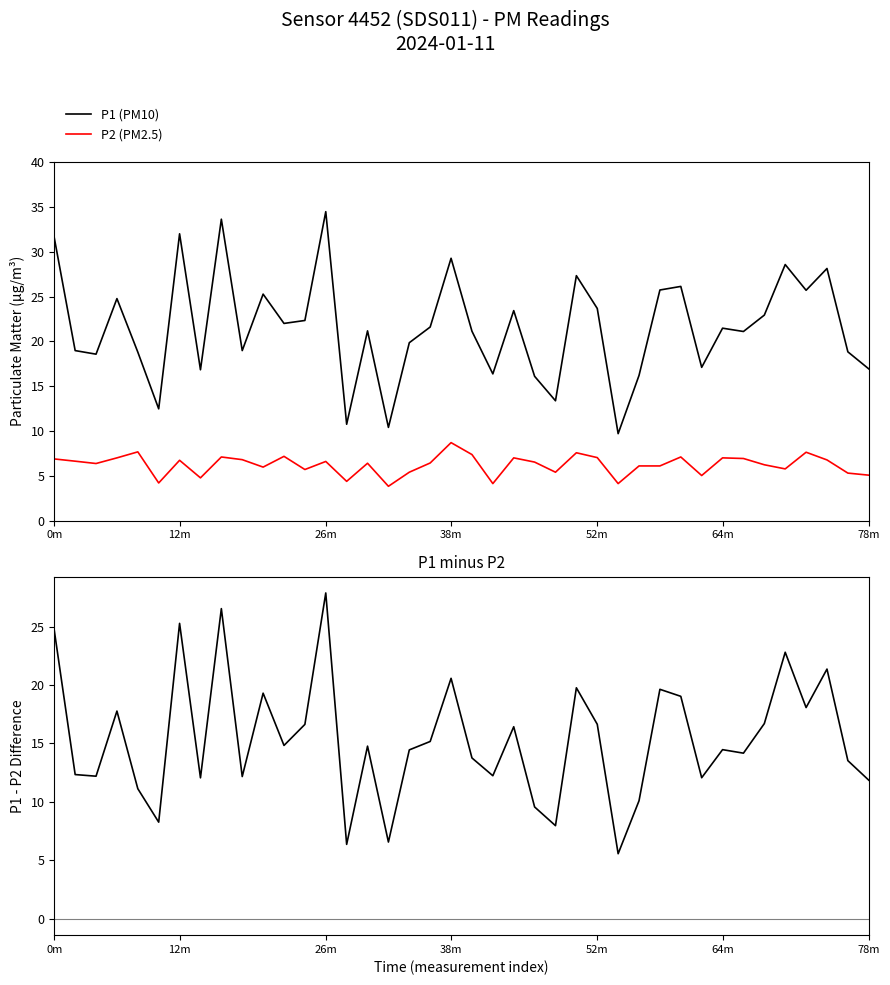

What is the value of the P1 - P2 point at the 29th from the left?

10.1